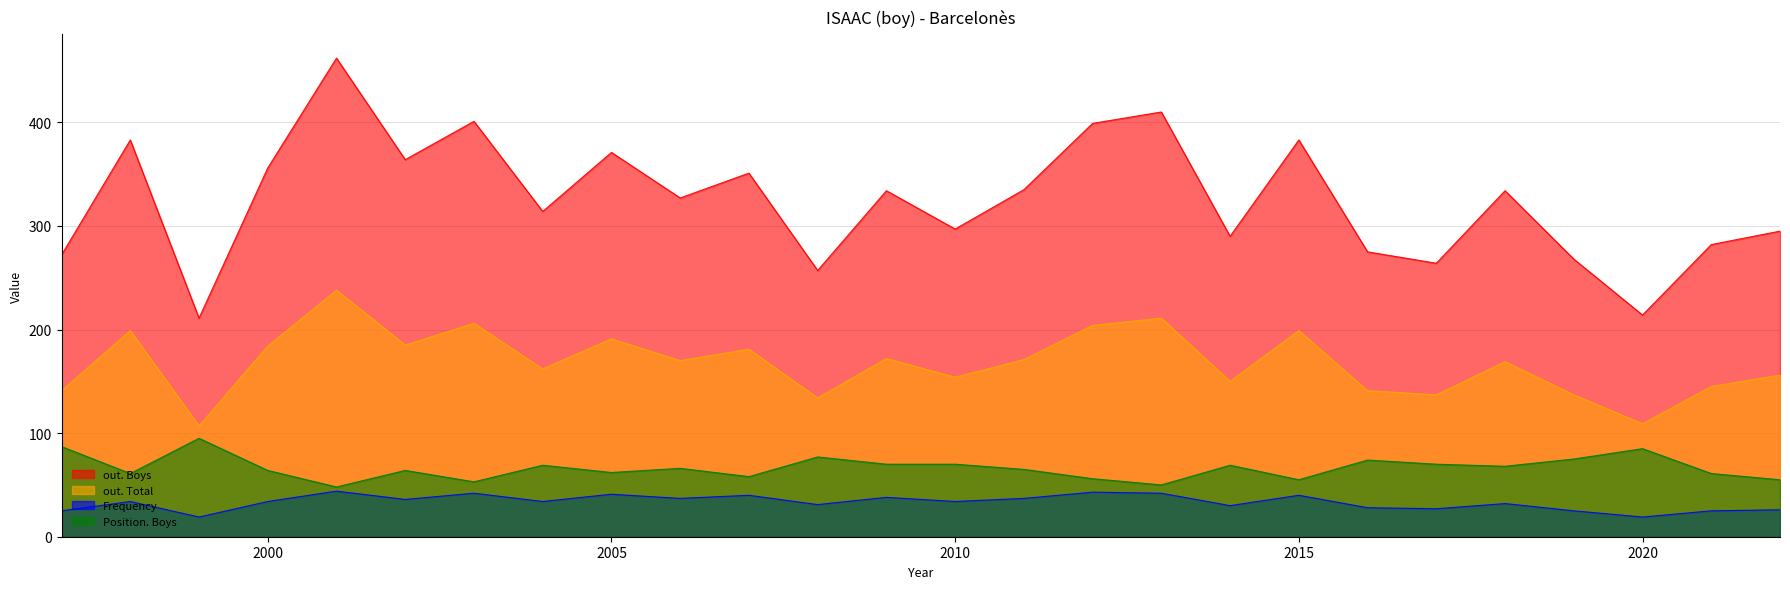

What is the average value of the Frequency series?

33